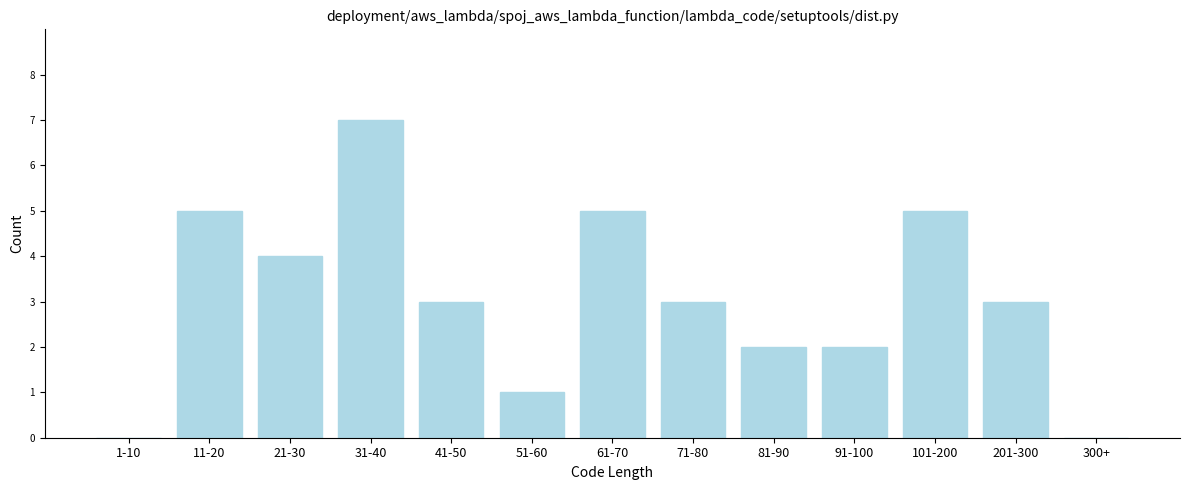

Reading left to right, transcribe all the data shown in this chart.

1-10=0	11-20=5	21-30=4	31-40=7	41-50=3	51-60=1	61-70=5	71-80=3	81-90=2	91-100=2	101-200=5	201-300=3	300+=0